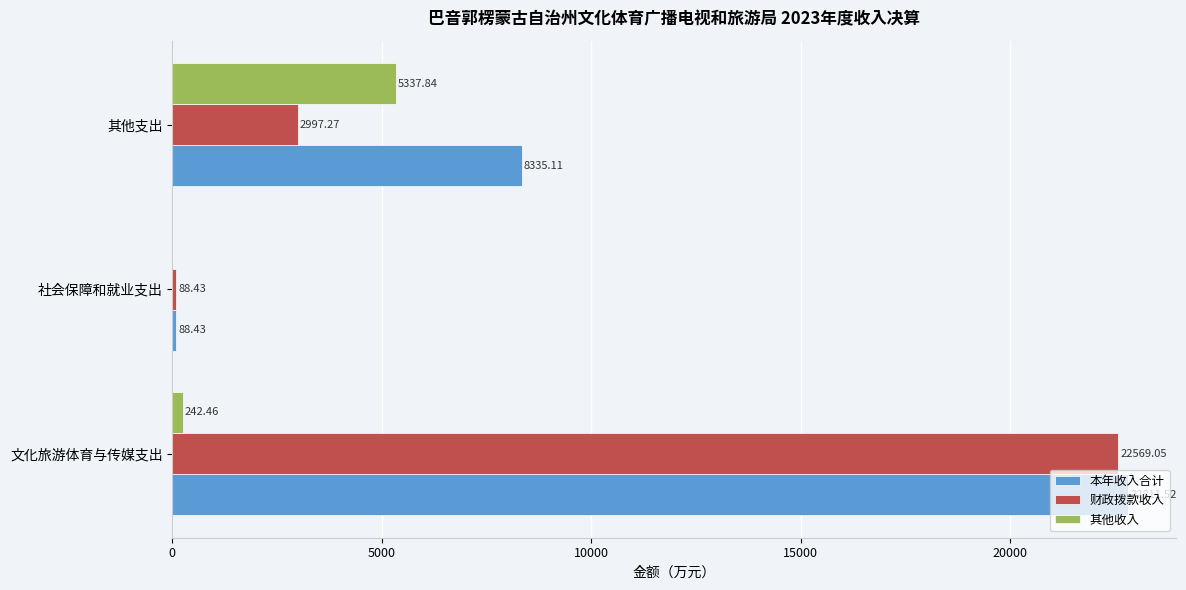

Where is 其他收入 nearest to the value 2668?

文化旅游体育与传媒支出